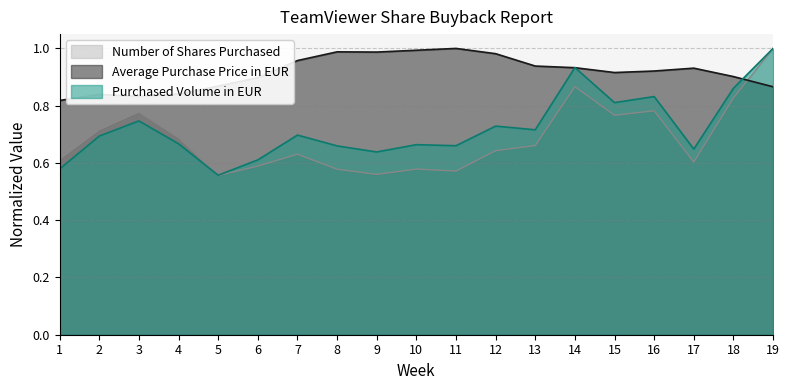

At 8, list the series in order from largest to smallest.

Average Purchase Price in EUR, Purchased Volume in EUR, Number of Shares Purchased